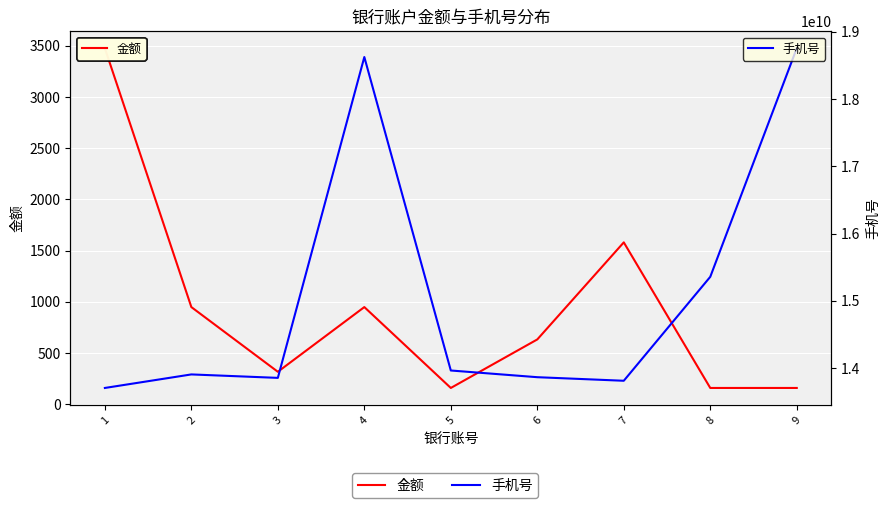

Rank the series by their maximum value, from highest to lowest.

手机号, 金额